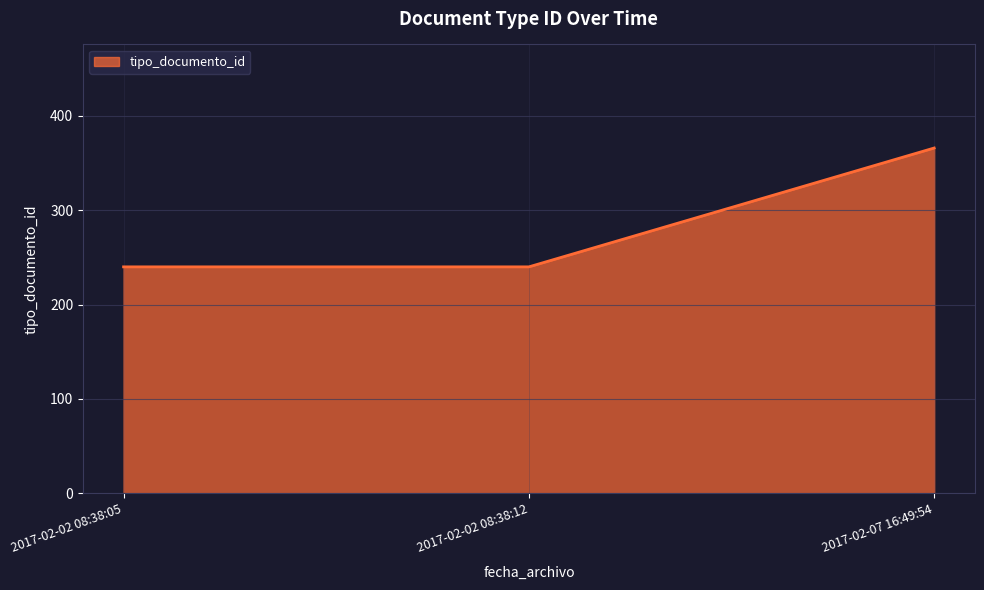

What is the average value?

282